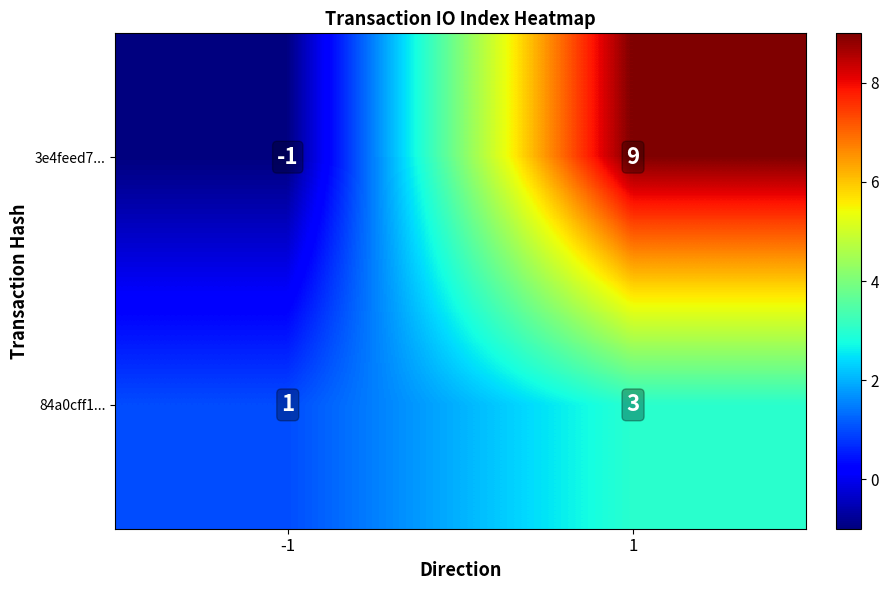

What is the difference between the maximum and minimum values in the 3e4feed7... series?

10